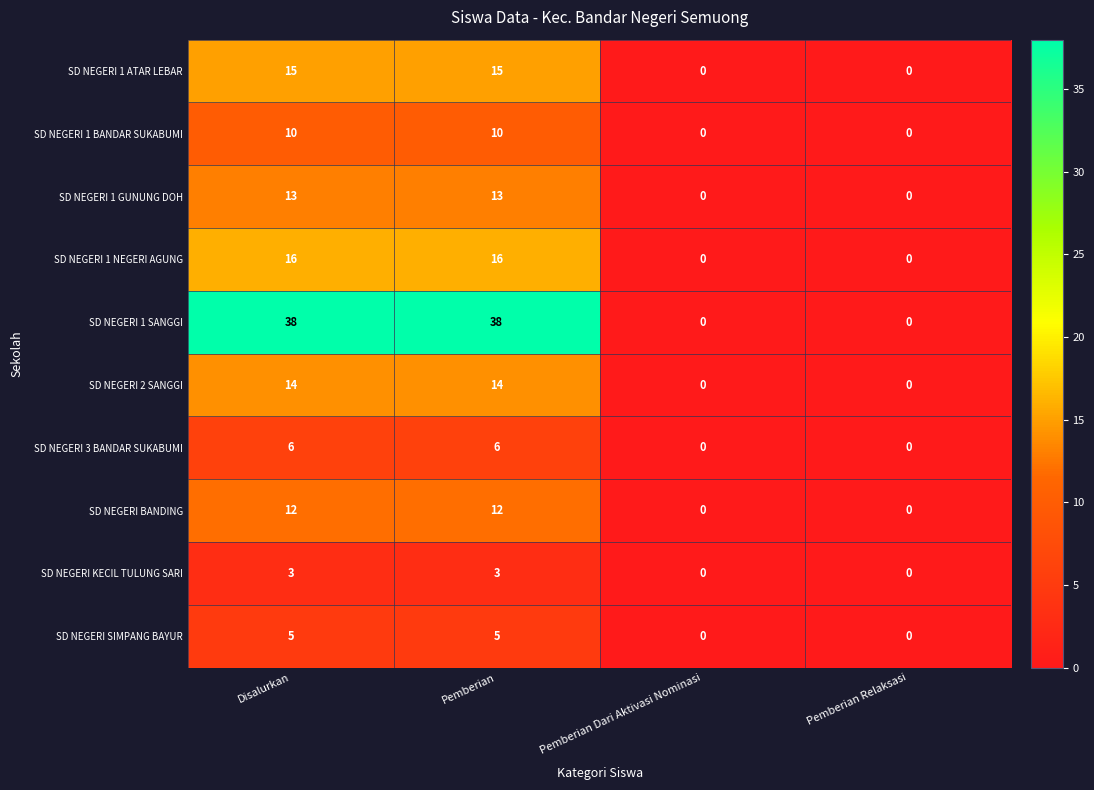

What is the maximum value shown in the chart?

38